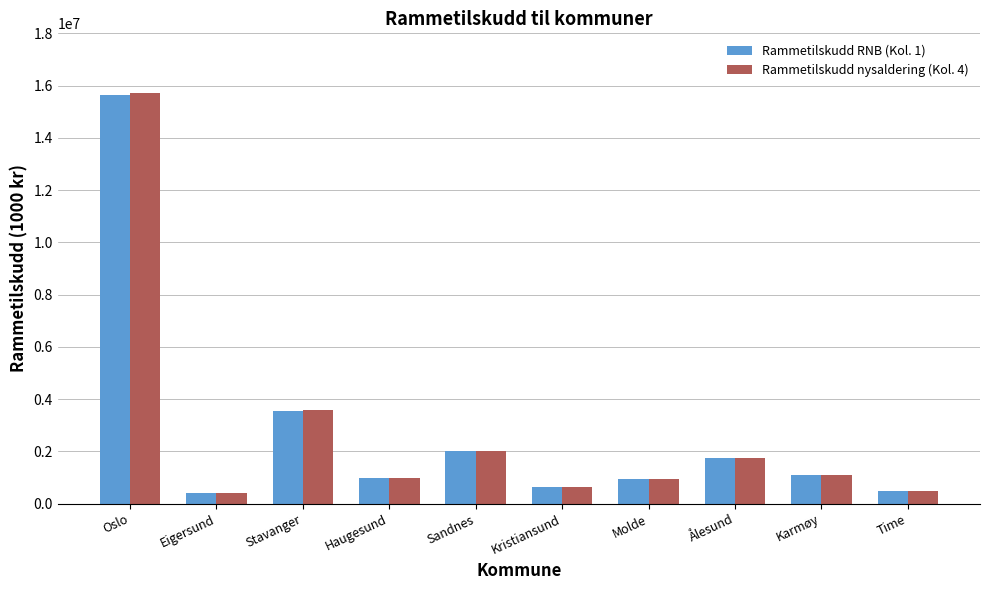

Is the value of Rammetilskudd nysaldering (Kol. 4) at Ålesund greater than the value of Rammetilskudd RNB (Kol. 1) at Molde?

Yes